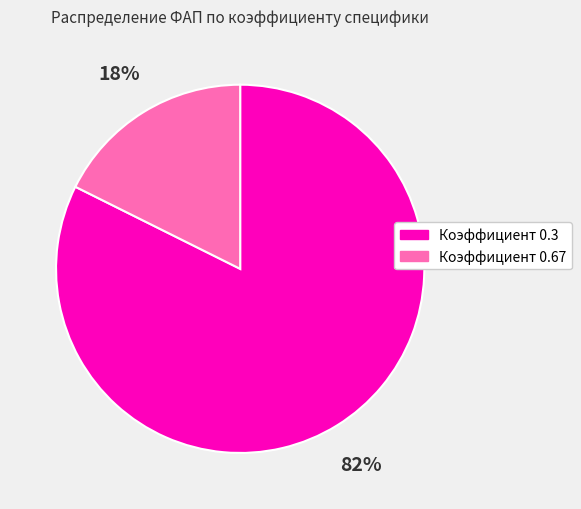

Between Коэффициент 0.3 and Коэффициент 0.67, which is larger?

Коэффициент 0.3